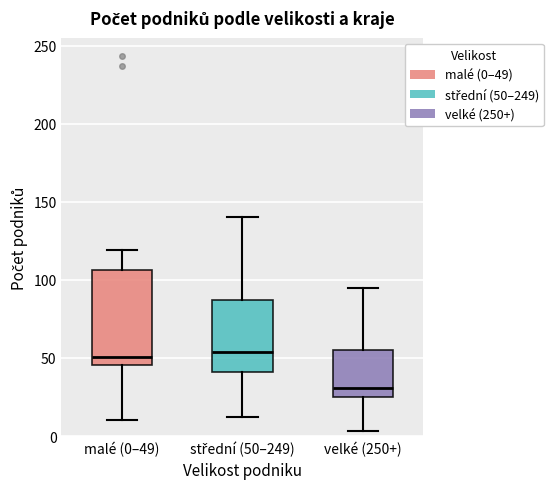

Reading left to right, read every box against the y-axis: the position of its median line, the range the box covers, and the ends of its whiskers. The values are not printed on the chart, so give them approximately, as read against the axis.

malé (0–49): median 50, box 45 to 105, whiskers 10 to 120
střední (50–249): median 55, box 40 to 85, whiskers 10 to 140
velké (250+): median 30, box 25 to 55, whiskers 5 to 95